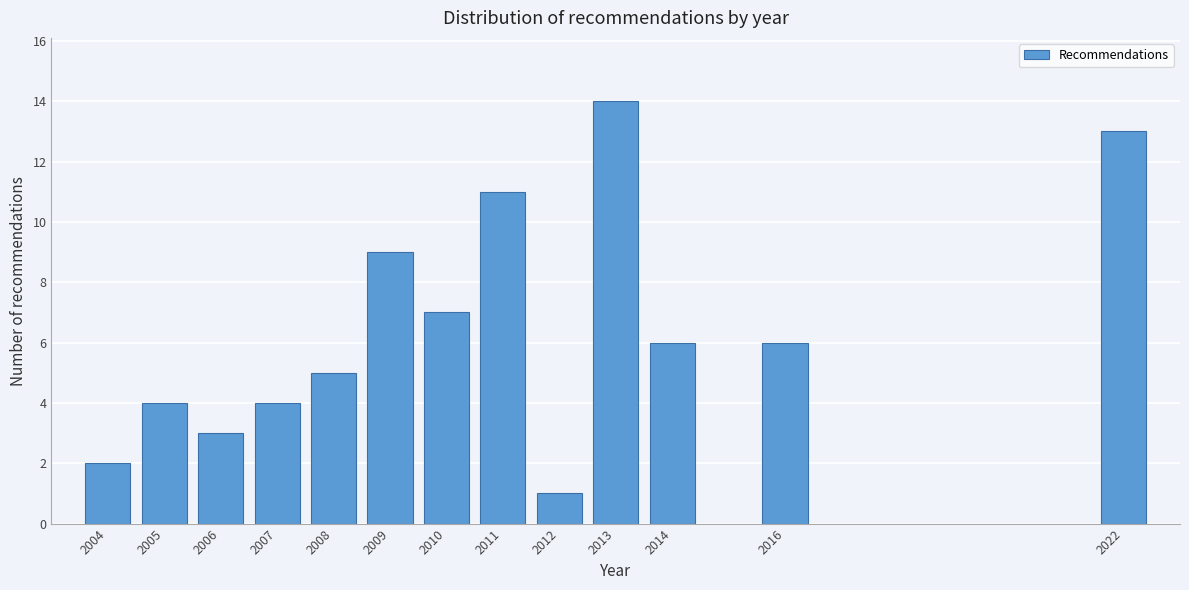

Reading right to left, list all the values displayed in this chart.

2022=13	2016=6	2014=6	2013=14	2012=1	2011=11	2010=7	2009=9	2008=5	2007=4	2006=3	2005=4	2004=2